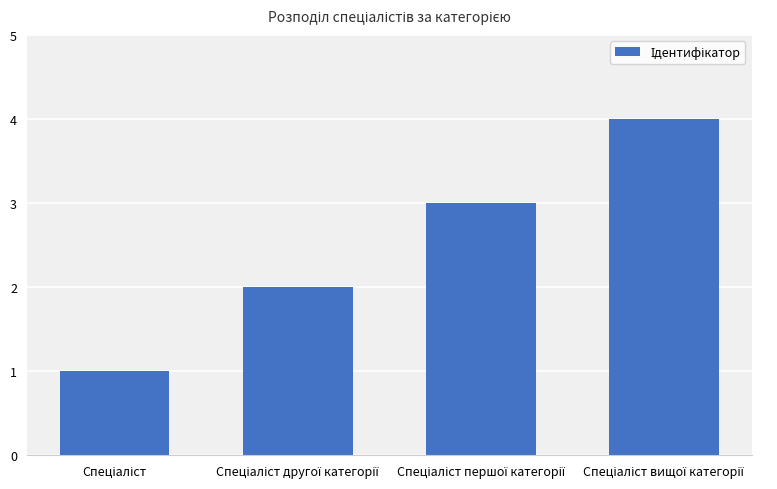

What is the sum of all values?

10